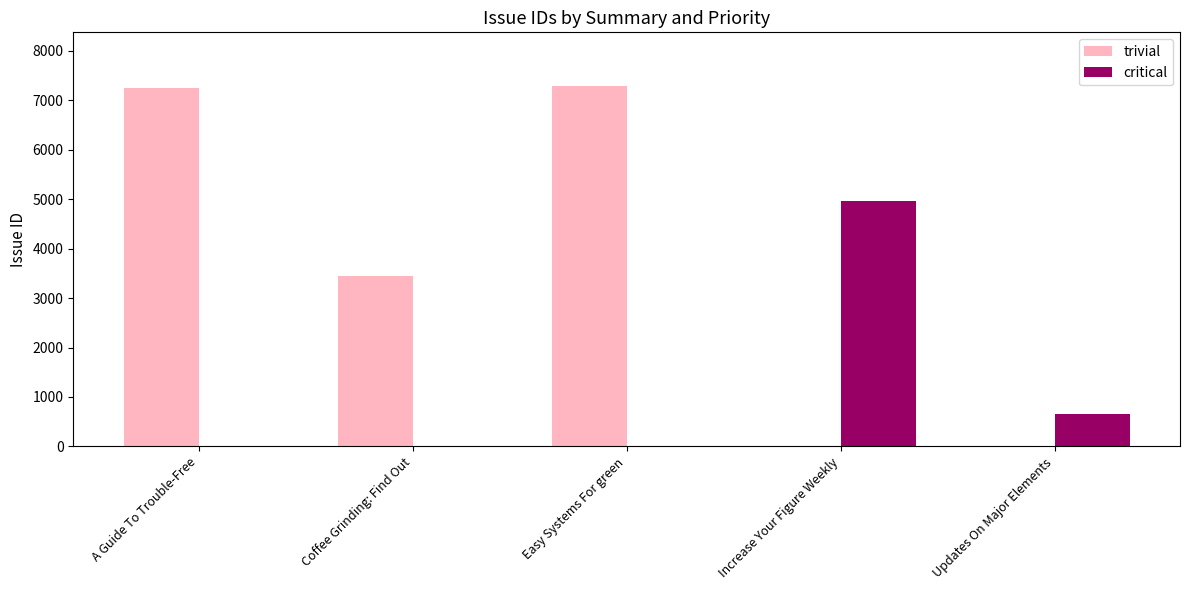

Which series changed the most between A Guide To Trouble-Free and Updates On Major Elements?

trivial